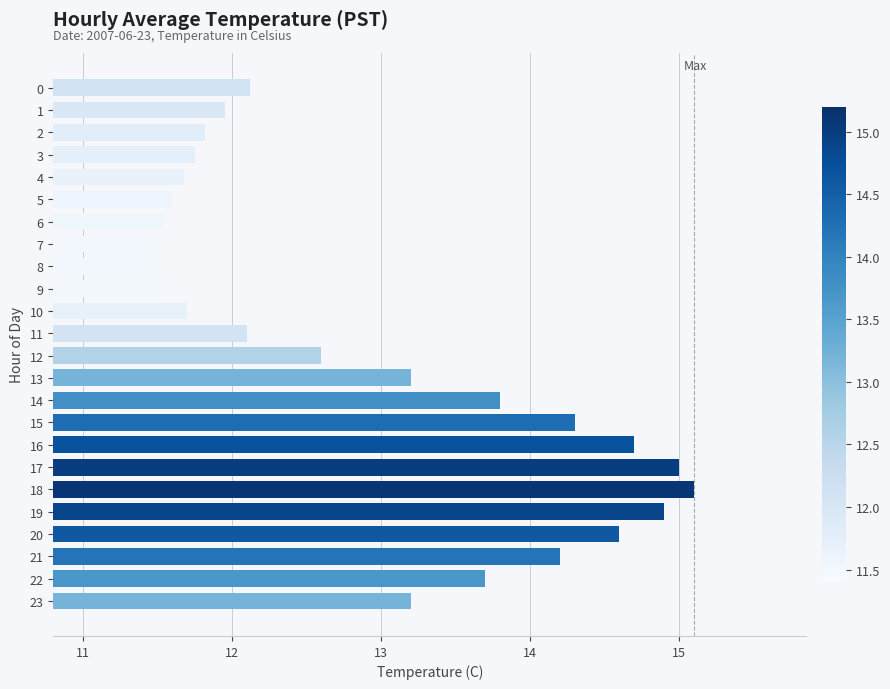

What is the smallest value displayed?

11.5